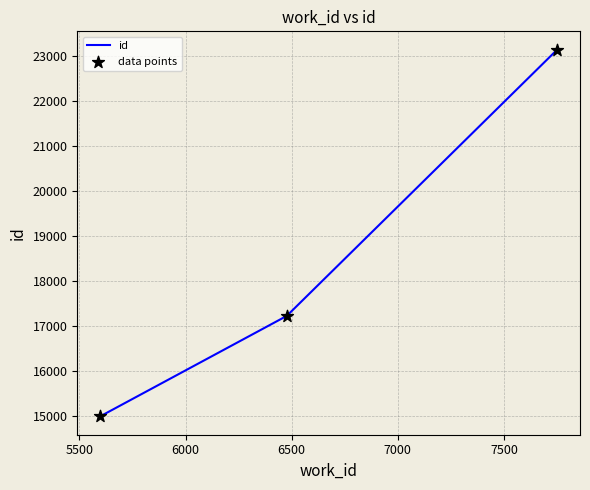

What is the average value?

18449